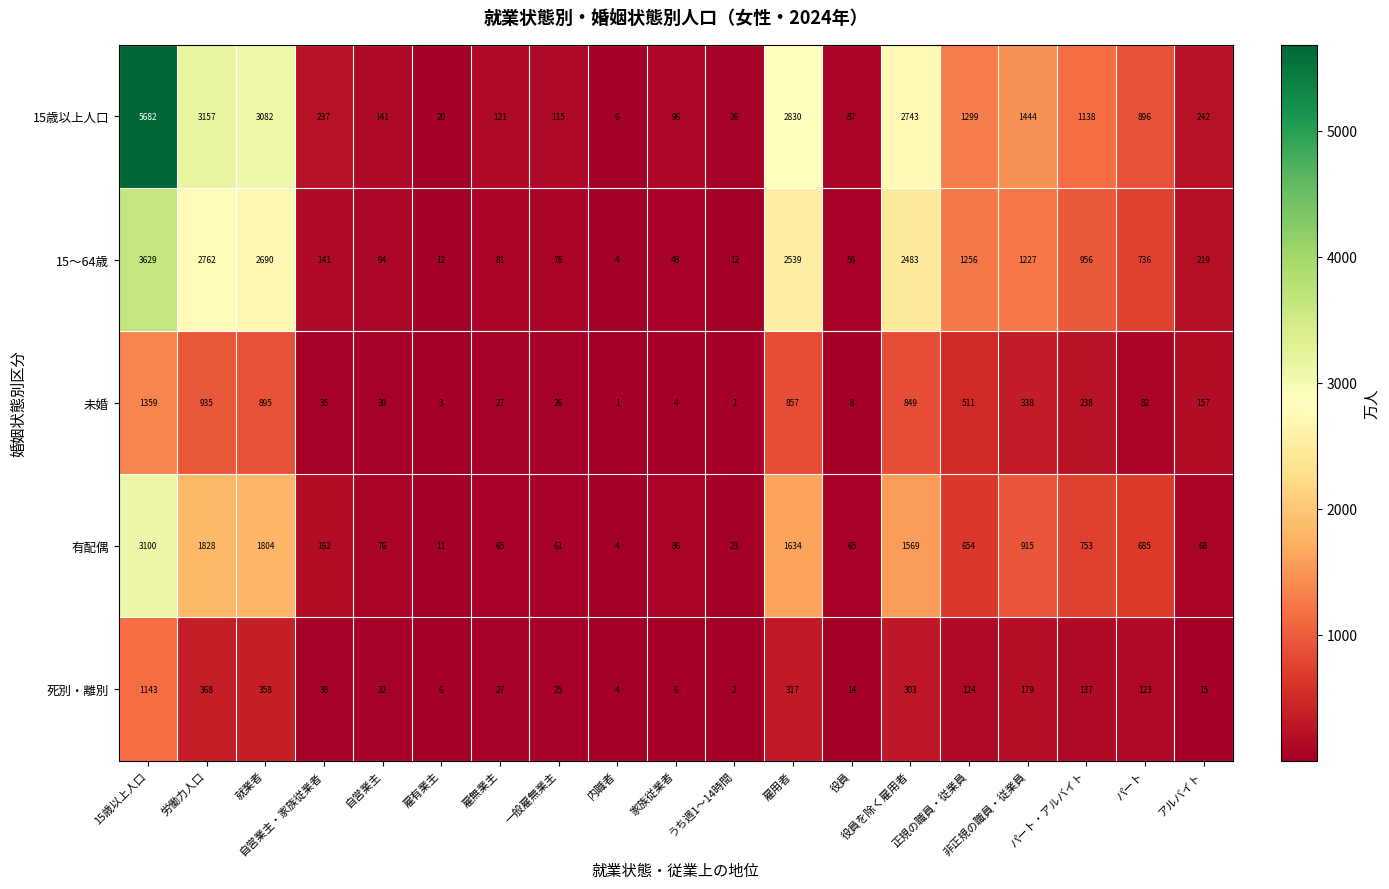

Rank the series at パート・アルバイト from highest to lowest value.

15歳以上人口, 15～64歳, 有配偶, 未婚, 死別・離別